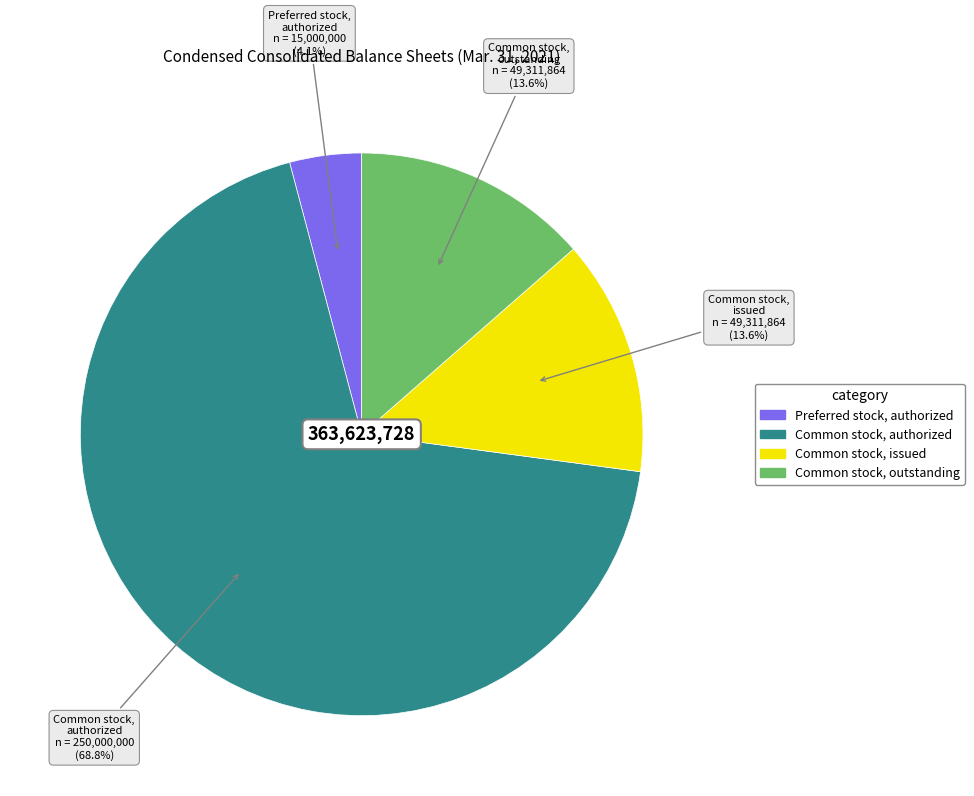

How many segments does this pie chart have?

4